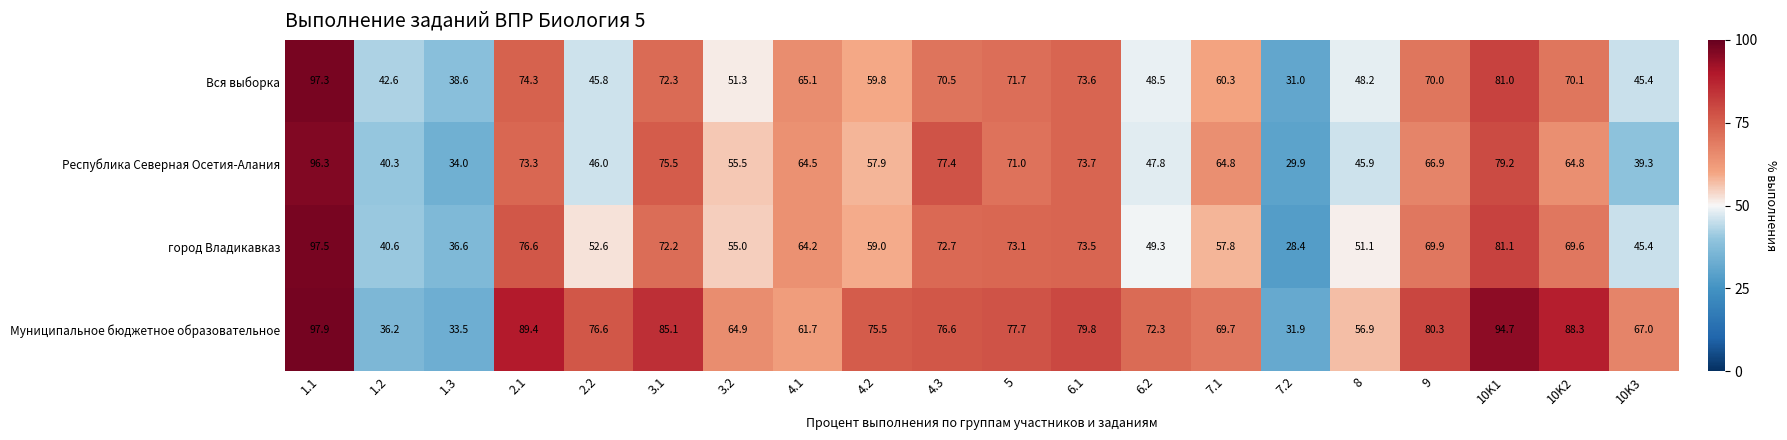

How many values in the Муниципальное бюджетное образовательное series exceed 76?

10